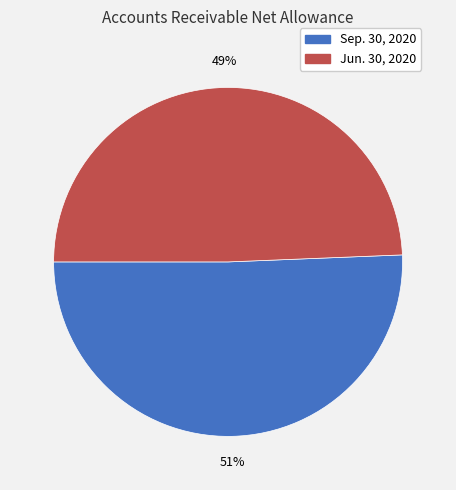

Between Sep. 30, 2020 and Jun. 30, 2020, which is larger?

Sep. 30, 2020